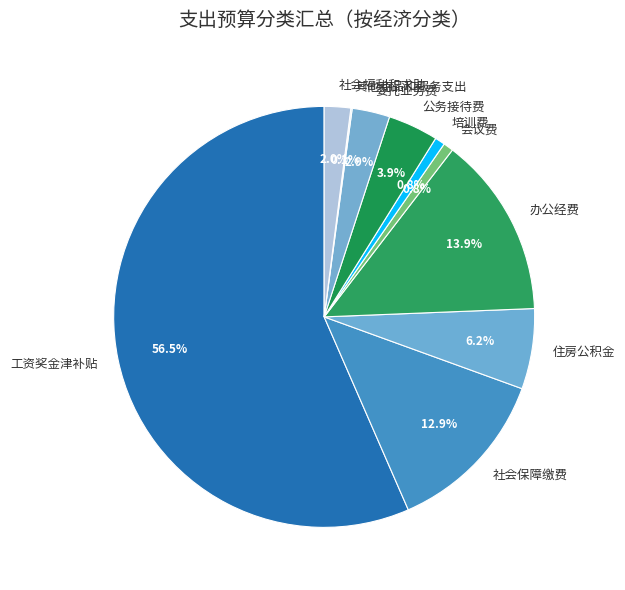

Which category accounts for the majority?

工资奖金津补贴